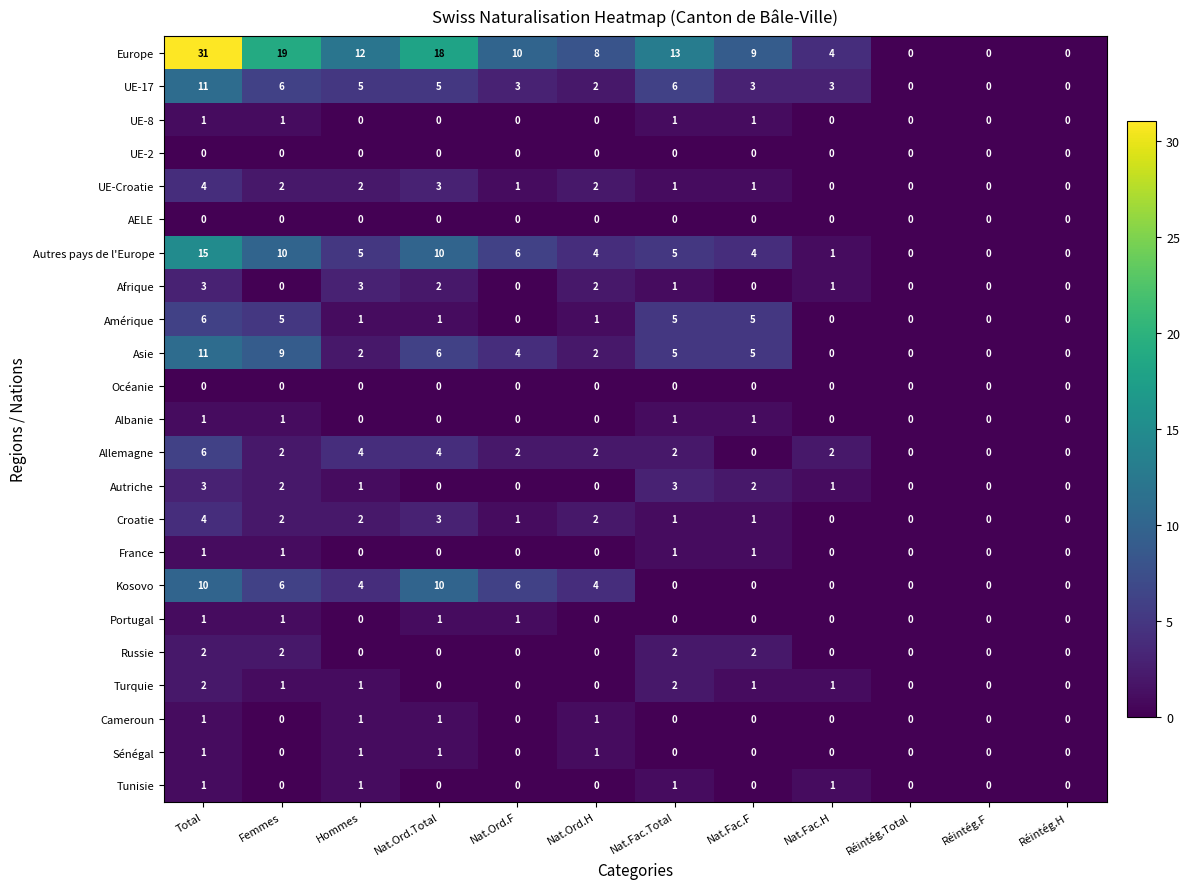

What is the sum of all UE-Croatie values?

16